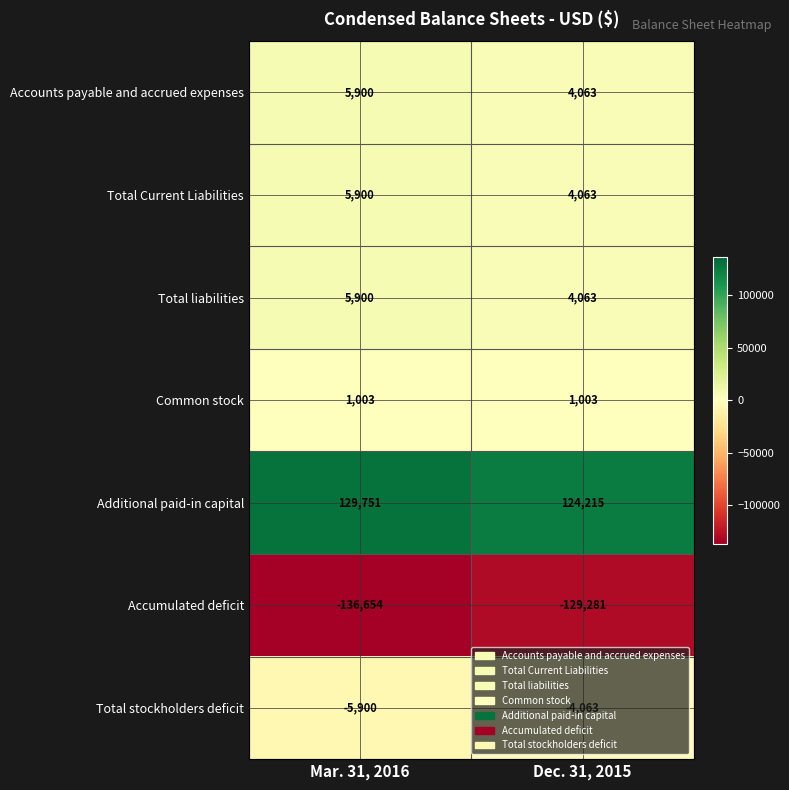

Which series has the largest range (max minus min)?

Accumulated deficit